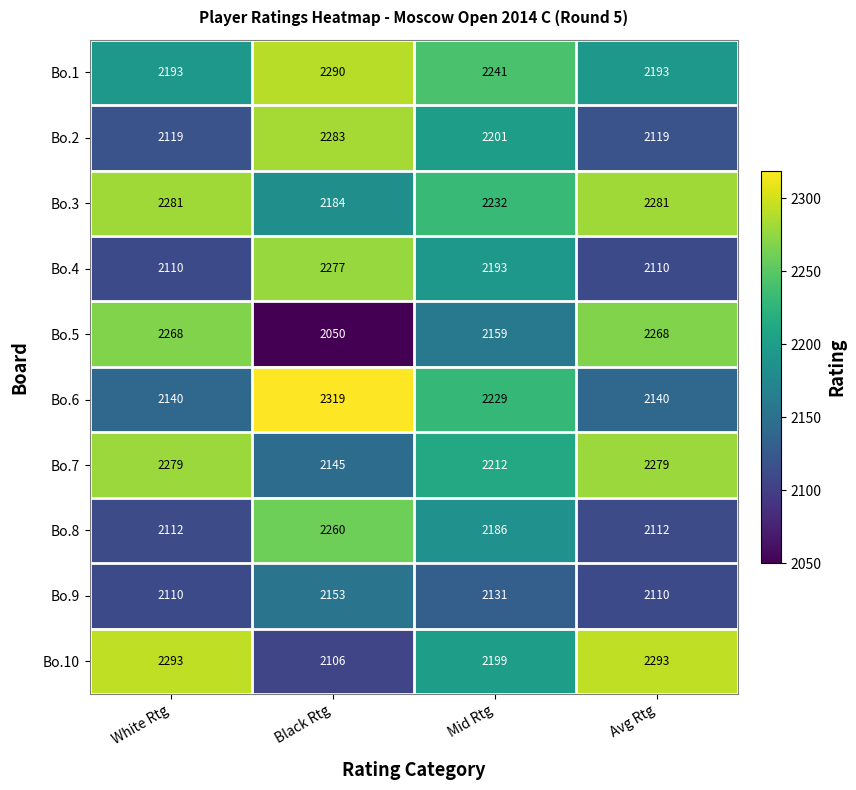

Is it true that Bo.1 equals 2193 at Avg Rtg?

True